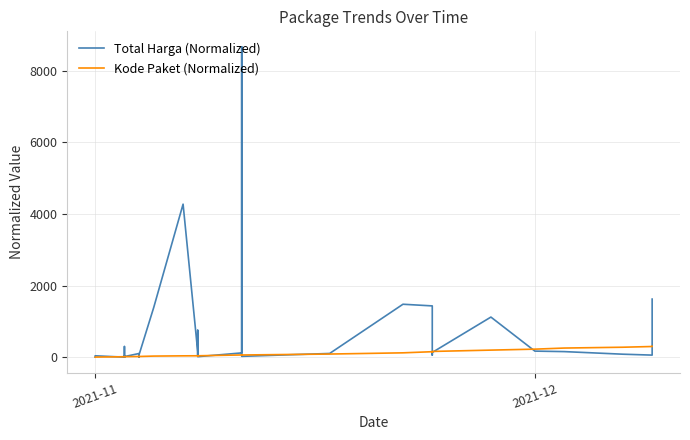

What is the difference between the second highest and second lowest values in the Kode Paket (Normalized) series?

295.7